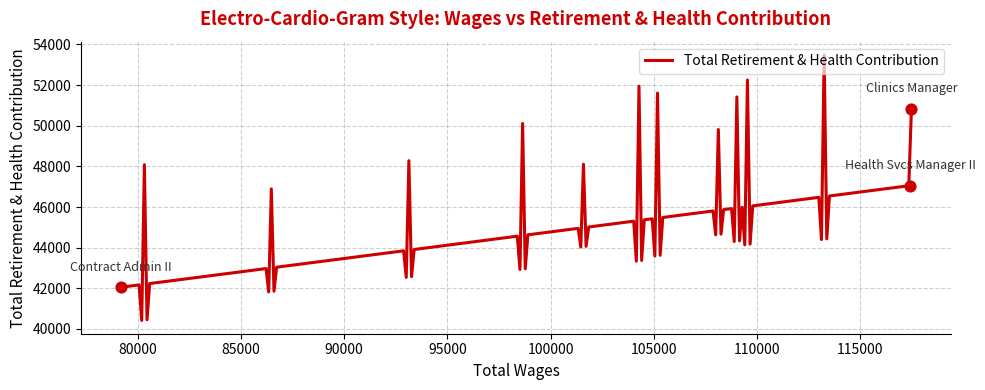

What is the change in value from 117483.0 to 79174.0?

-8771